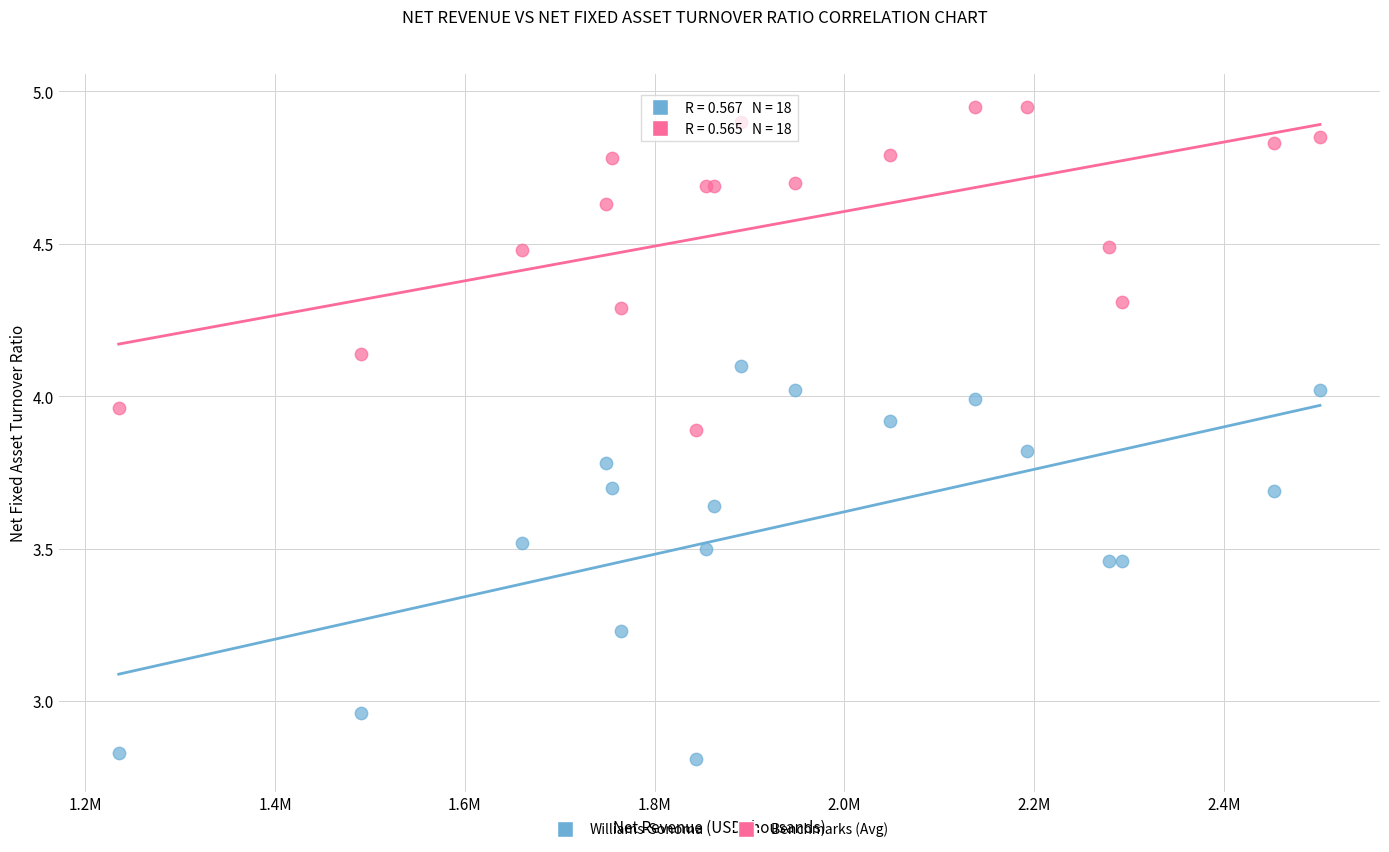

Which series has the widest spread of Y values?

Williams-Sonoma